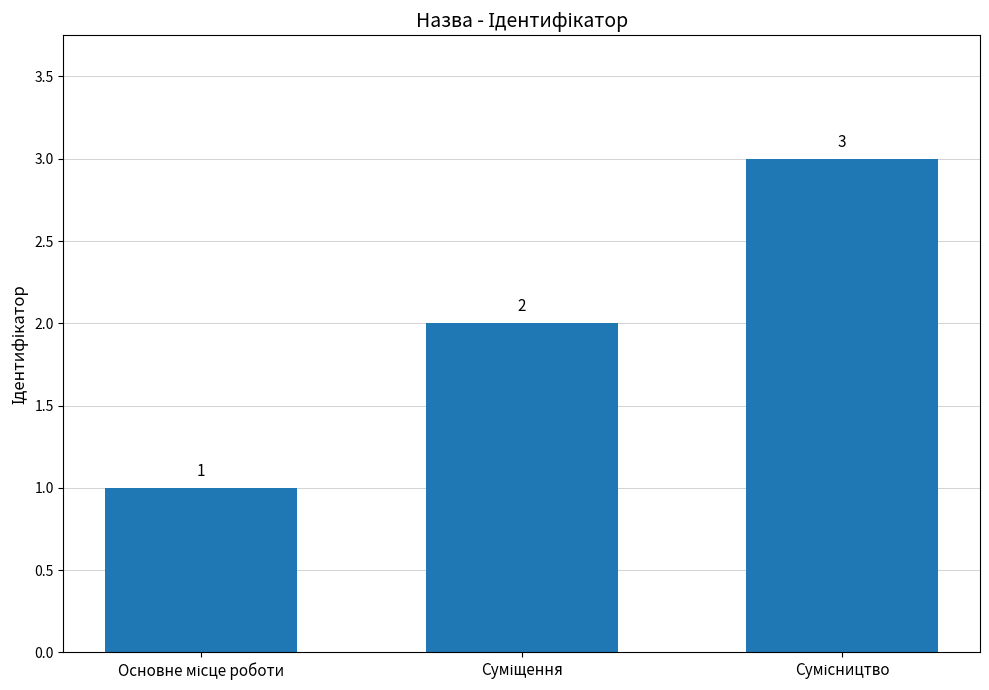

How many values are between 1 and 3?

3